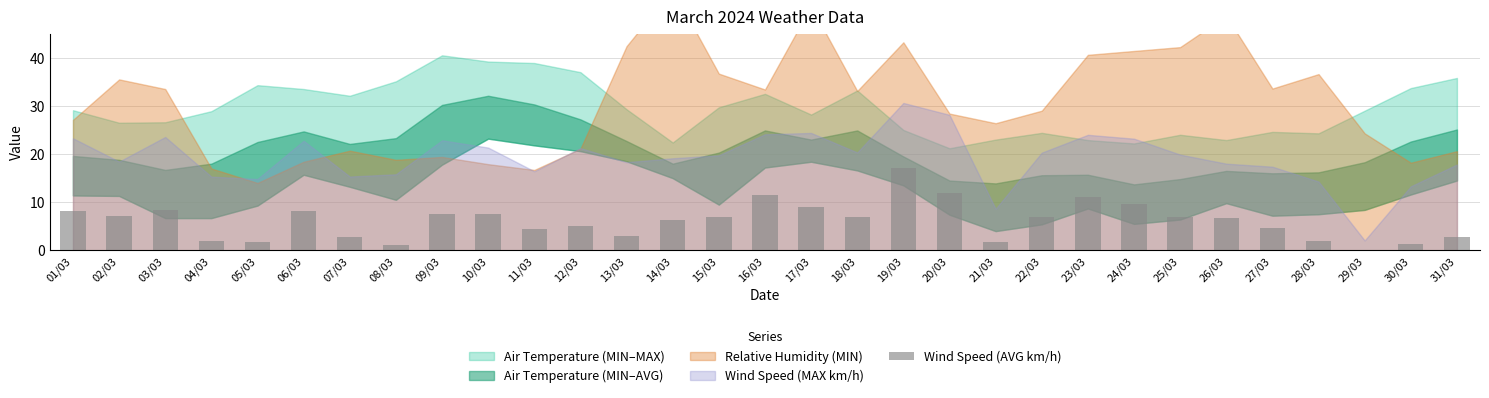

True or false: the data shows 11.9 at 20/03.

True